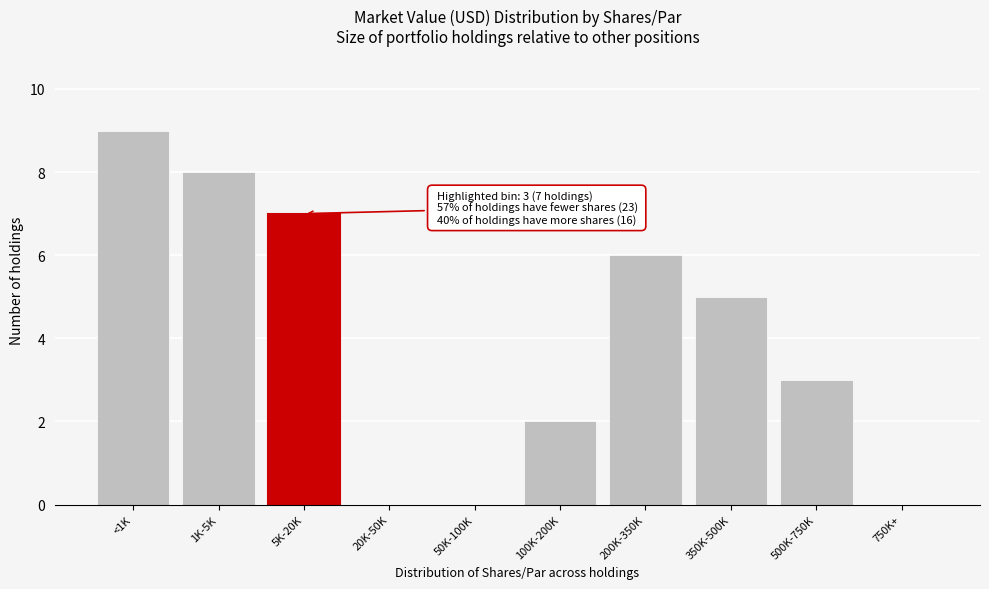

Reading right to left, what are all the values shown in this chart?

750K+=0	500K-750K=3	350K-500K=5	200K-350K=6	100K-200K=2	50K-100K=0	20K-50K=0	5K-20K=7	1K-5K=8	<1K=9